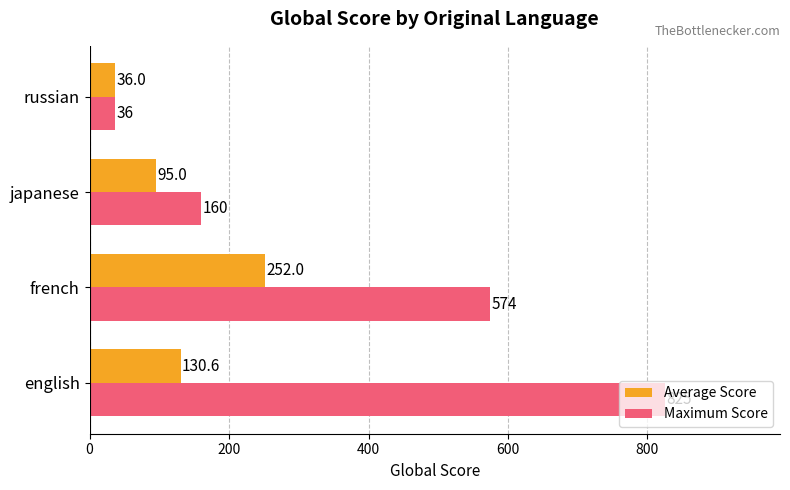

True or false: Maximum Score has a value of 574.0 at french.

True